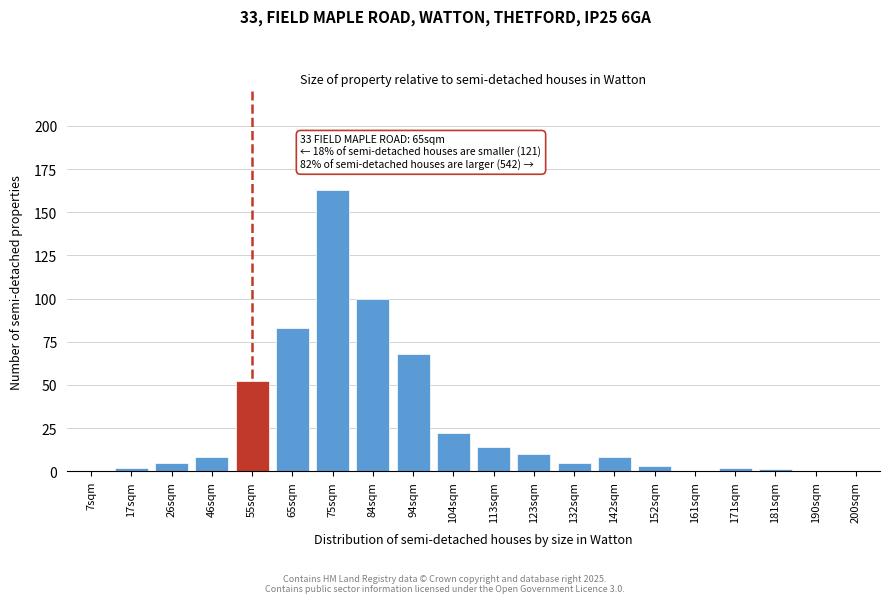

Reading right to left, list all the values displayed in this chart.

200sqm=0	190sqm=0	181sqm=1	171sqm=2	161sqm=0	152sqm=3	142sqm=8	132sqm=5	123sqm=10	113sqm=14	104sqm=22	94sqm=68	84sqm=100	75sqm=163	65sqm=83	55sqm=52	46sqm=8	26sqm=5	17sqm=2	7sqm=0